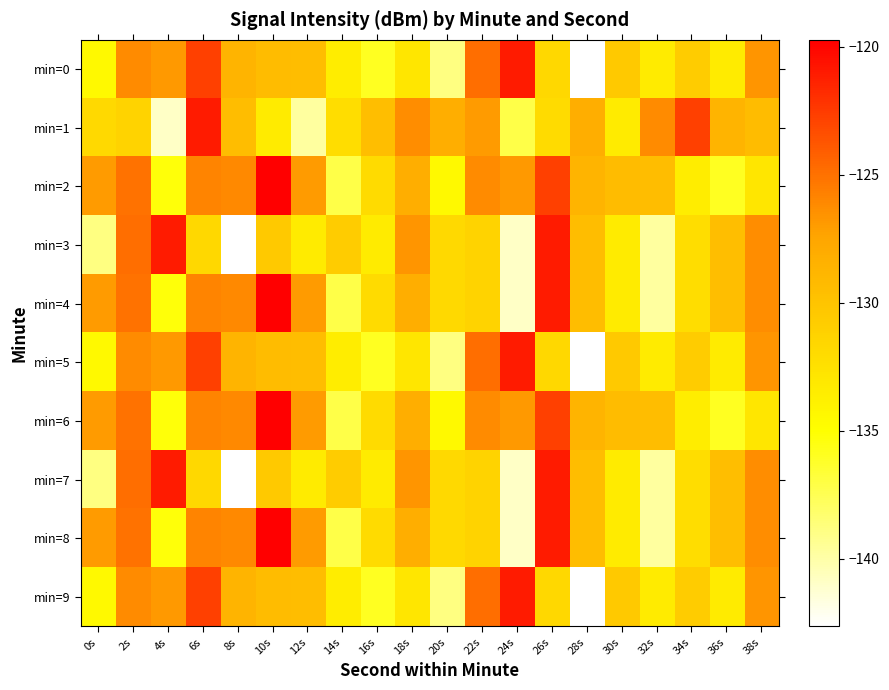

List the series in order of their peak value, lowest first.

min=0, min=5, min=9, min=1, min=3, min=7, min=2, min=4, min=6, min=8